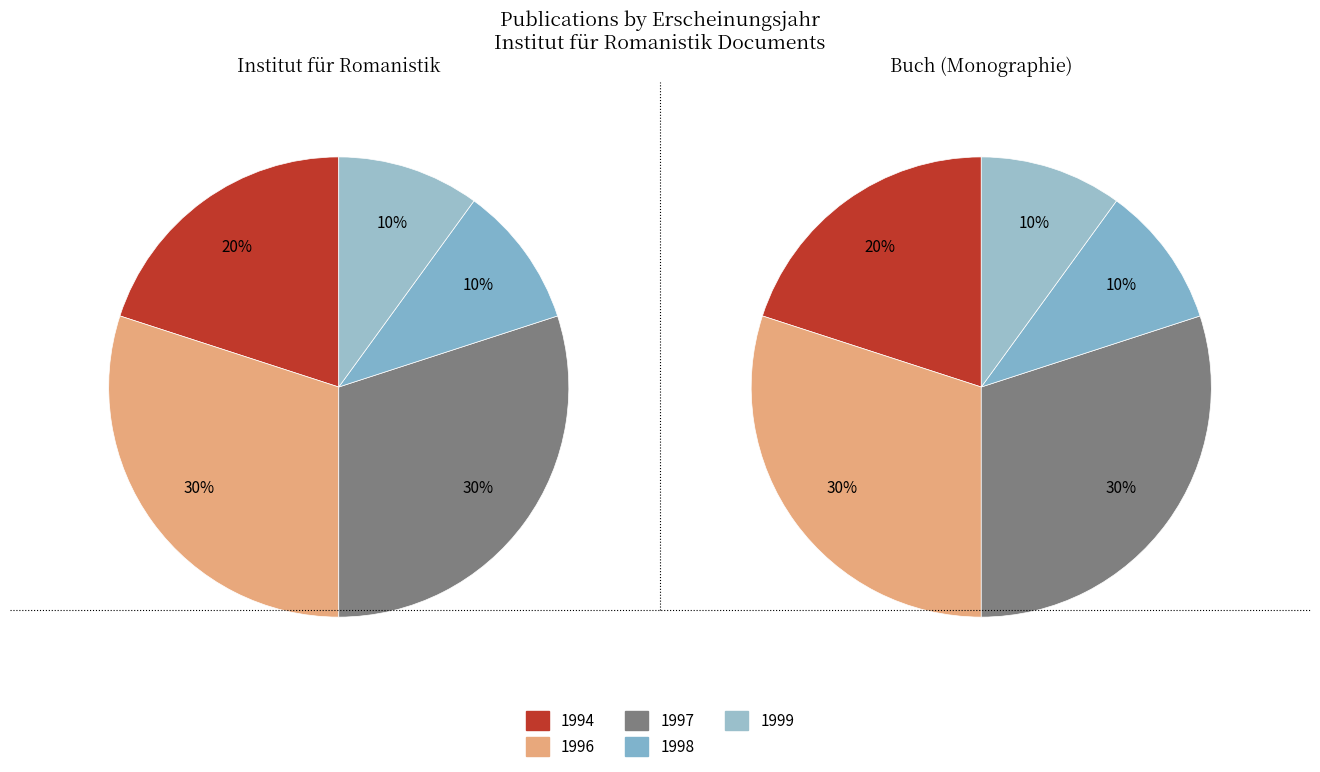

How many segments does this pie chart have?

5